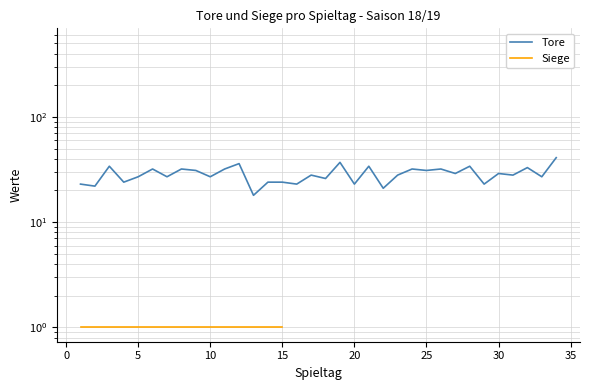

How many values in the Tore series exceed 28?

16